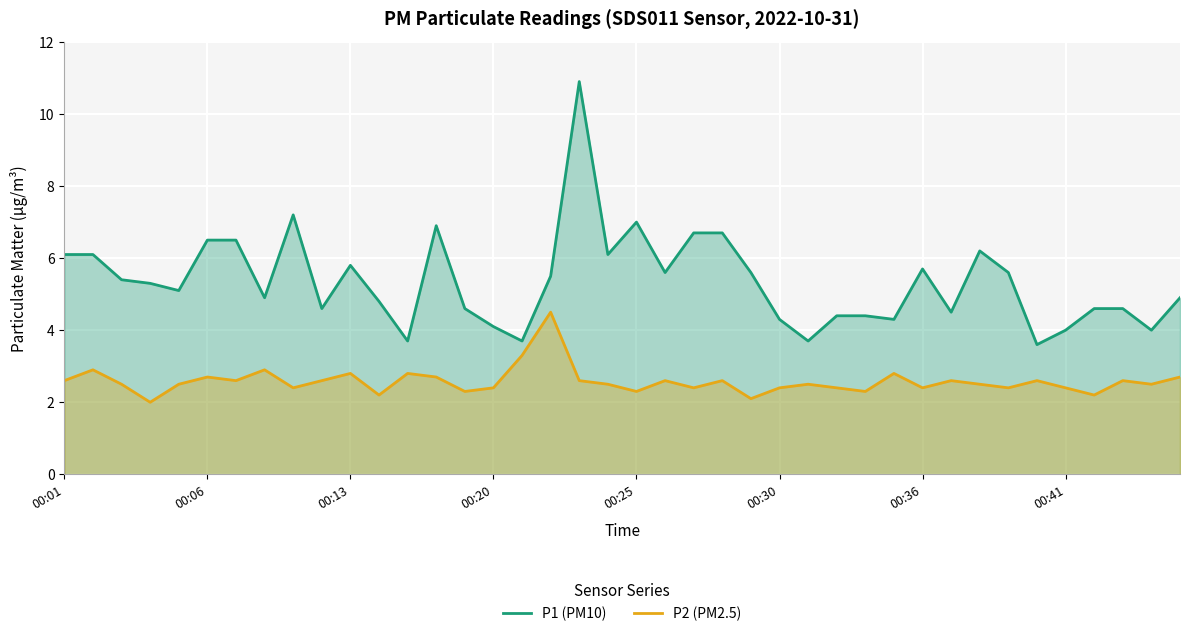

Reading right to left, extract all data points from this chart.

P1 (PM10): 4.9	4.0	4.6	4.6	4.0	3.6	5.6	6.2	4.5	5.7	4.3	4.4	4.4	3.7	4.3	5.6	6.7	6.7	5.6	7.0	6.1	10.9	5.5	3.7	4.1	4.6	6.9	3.7	4.8	5.8	4.6	7.2	4.9	6.5	6.5	5.1	5.3	5.4	6.1	6.1
P2 (PM2.5): 2.7	2.5	2.6	2.2	2.4	2.6	2.4	2.5	2.6	2.4	2.8	2.3	2.4	2.5	2.4	2.1	2.6	2.4	2.6	2.3	2.5	2.6	4.5	3.3	2.4	2.3	2.7	2.8	2.2	2.8	2.6	2.4	2.9	2.6	2.7	2.5	2.0	2.5	2.9	2.6